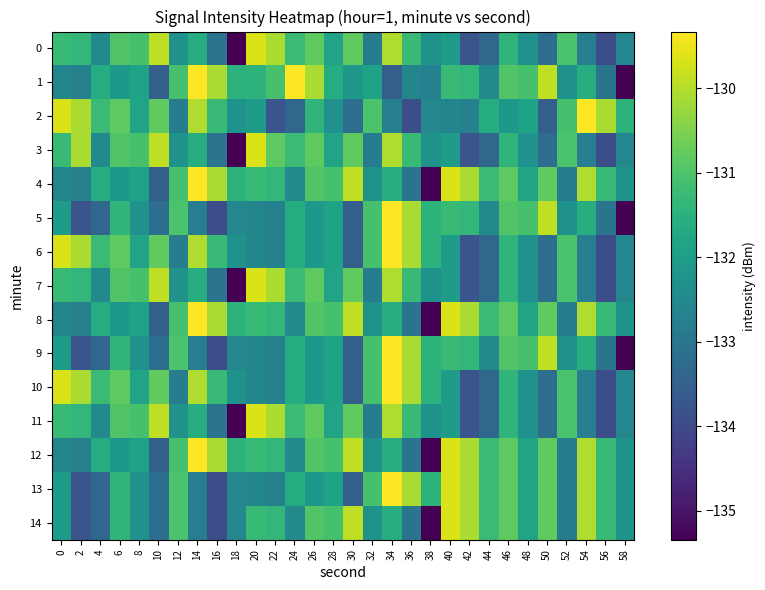

What is the minimum value shown in the chart?

-135.3